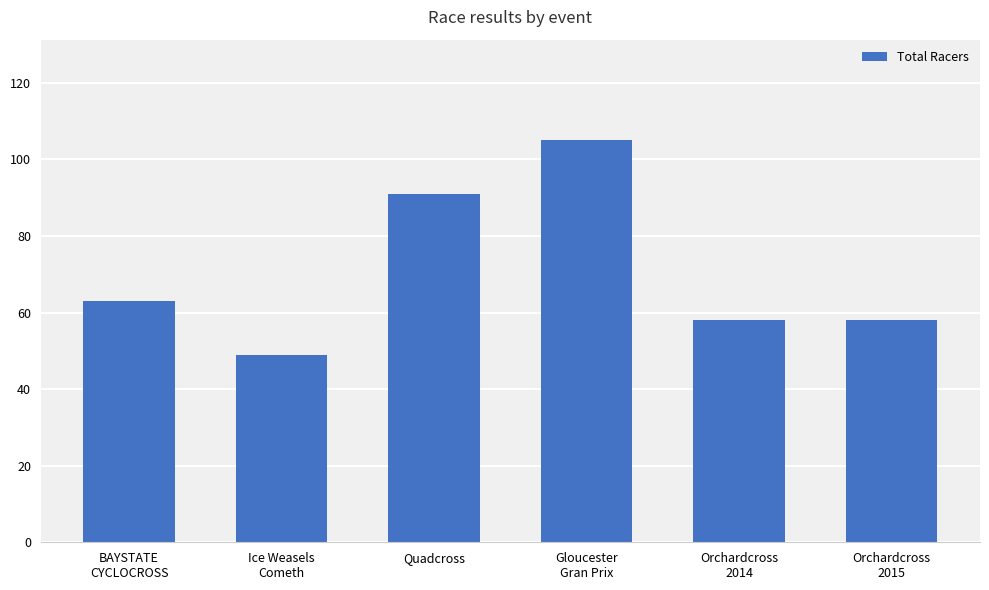

Reading left to right, extract all data points from this chart.

63	49	91	105	58	58